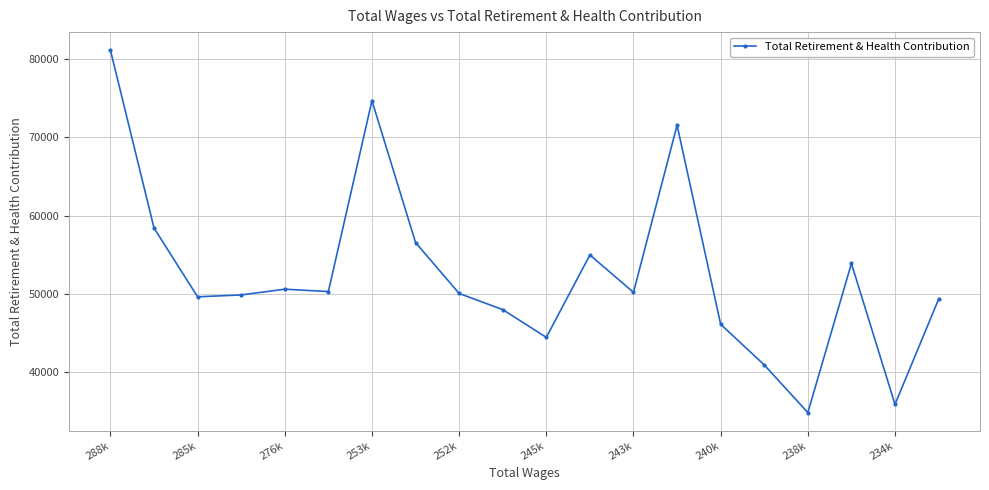

What is the value of the 12th point from the left?

54972